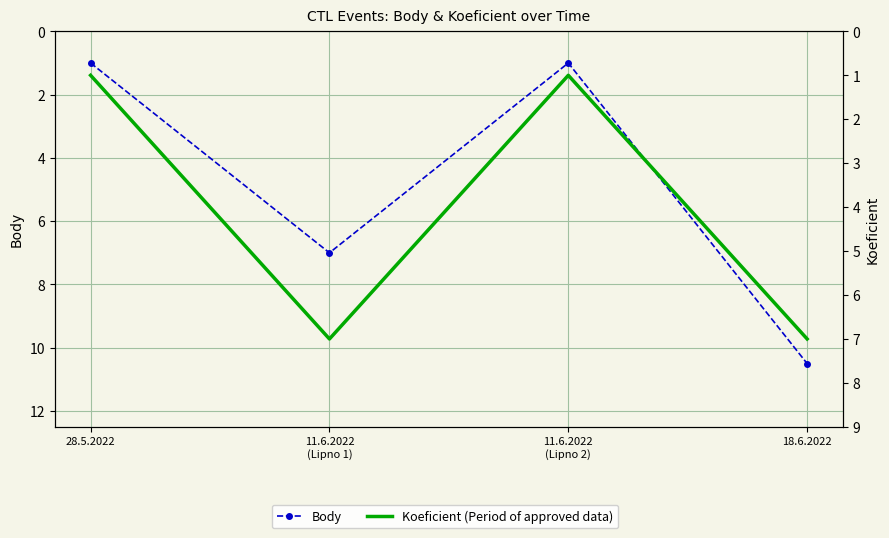

What is the difference between the highest and lowest values at 18.6.2022?

3.5